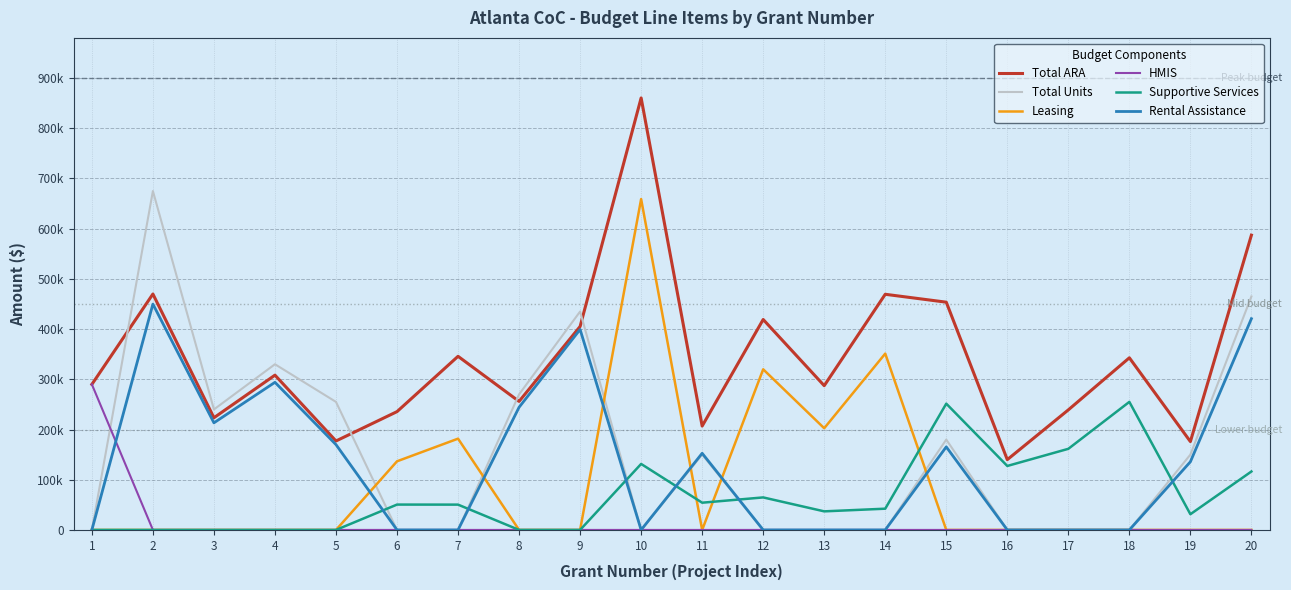

At which label does Total Units reach its minimum?

1